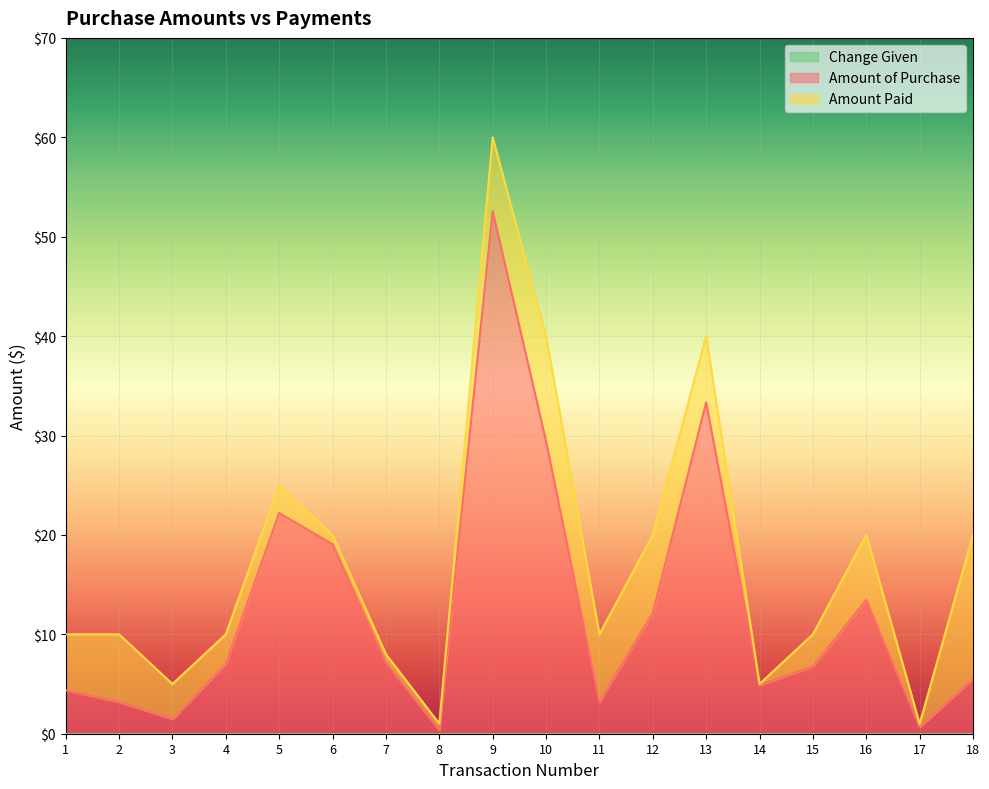

True or false: Amount of Purchase has more than 0 points higher than both neighbors.

True